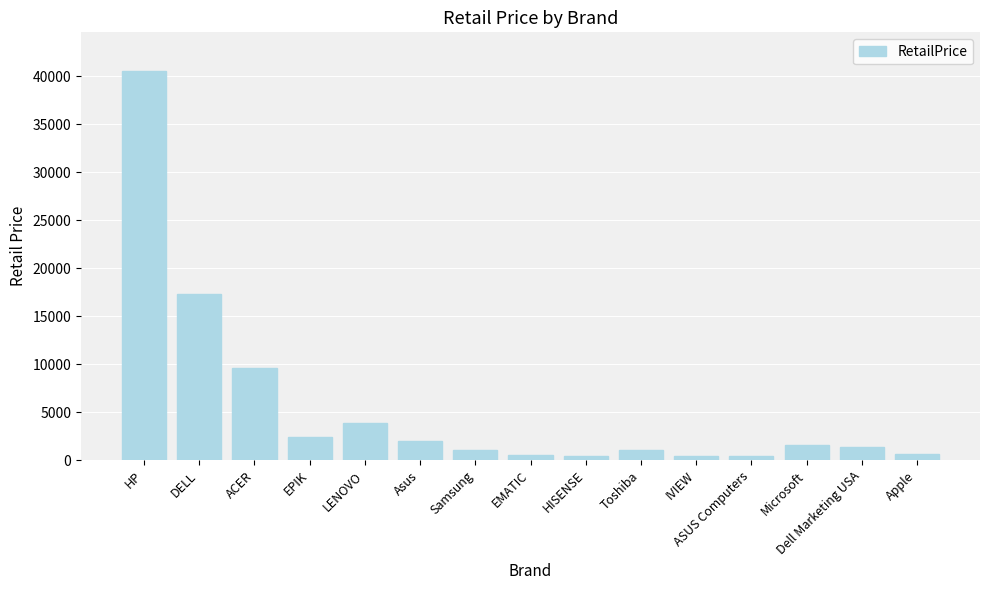

At which category does the chart reach its peak across all series?

HP